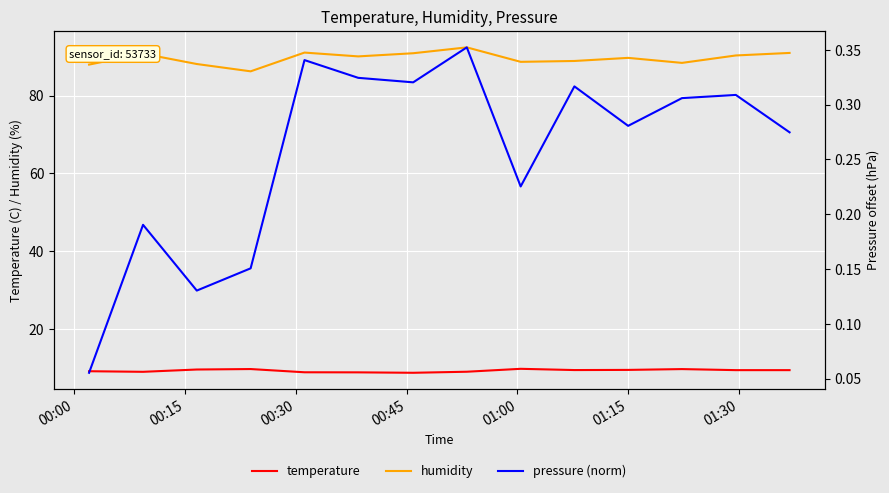

At how many categories does at least one series exceed 33?

14